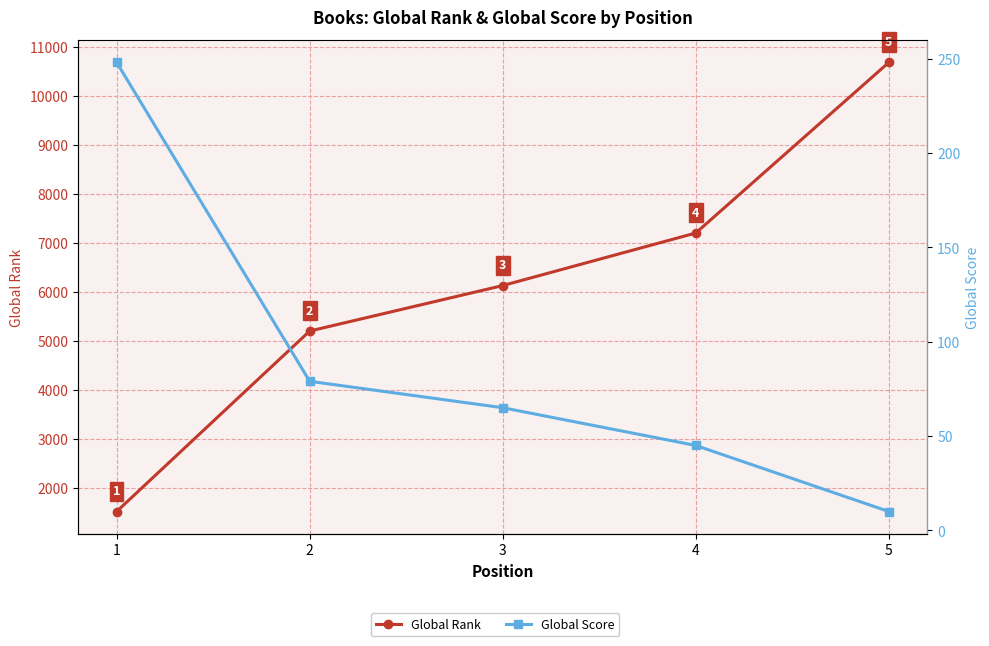

Is the value of Global Score at 2 greater than the value of Global Rank at 2?

No